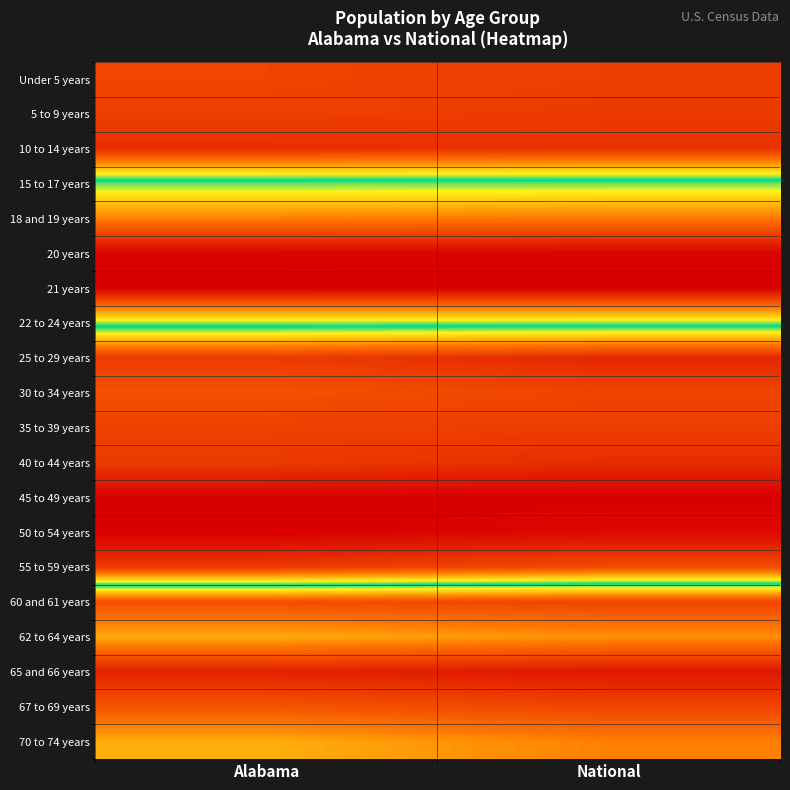

Reading left to right, transcribe all the data shown in this chart.

Under 5 years: Alabama=0.8	National=0.9
5 to 9 years: Alabama=0.9	National=0.9
10 to 14 years: Alabama=0.9	National=0.9
15 to 17 years: Alabama=0.5	National=0.5
18 and 19 years: Alabama=0.3	National=0.3
20 years: Alabama=0.0	National=0.0
21 years: Alabama=0.0	National=0.0
22 to 24 years: Alabama=0.5	National=0.5
25 to 29 years: Alabama=0.9	National=0.9
30 to 34 years: Alabama=0.8	National=0.9
35 to 39 years: Alabama=0.9	National=0.9
40 to 44 years: Alabama=0.9	National=0.9
45 to 49 years: Alabama=1.0	National=1.0
50 to 54 years: Alabama=1.0	National=1.0
55 to 59 years: Alabama=0.9	National=0.8
60 and 61 years: Alabama=0.2	National=0.2
62 to 64 years: Alabama=0.3	National=0.3
65 and 66 years: Alabama=0.1	National=0.1
67 to 69 years: Alabama=0.2	National=0.2
70 to 74 years: Alabama=0.3	National=0.3